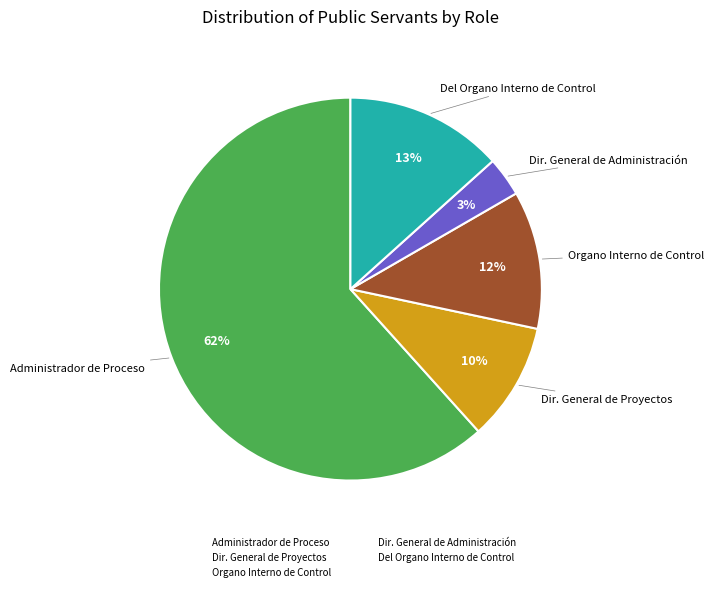

Which has a higher value, Organo Interno de Control or Del Organo Interno de Control?

Del Organo Interno de Control